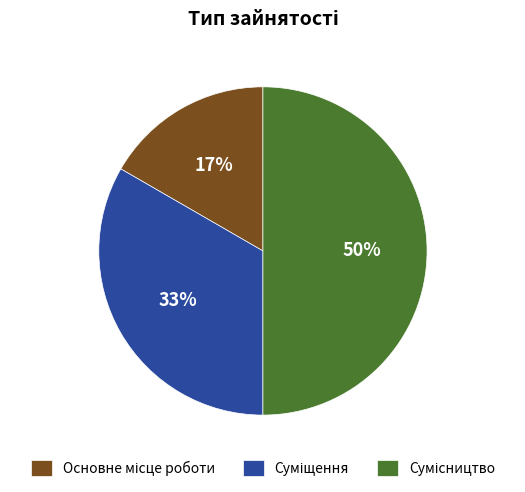

To the nearest percent, what is the average slice percentage?

33%